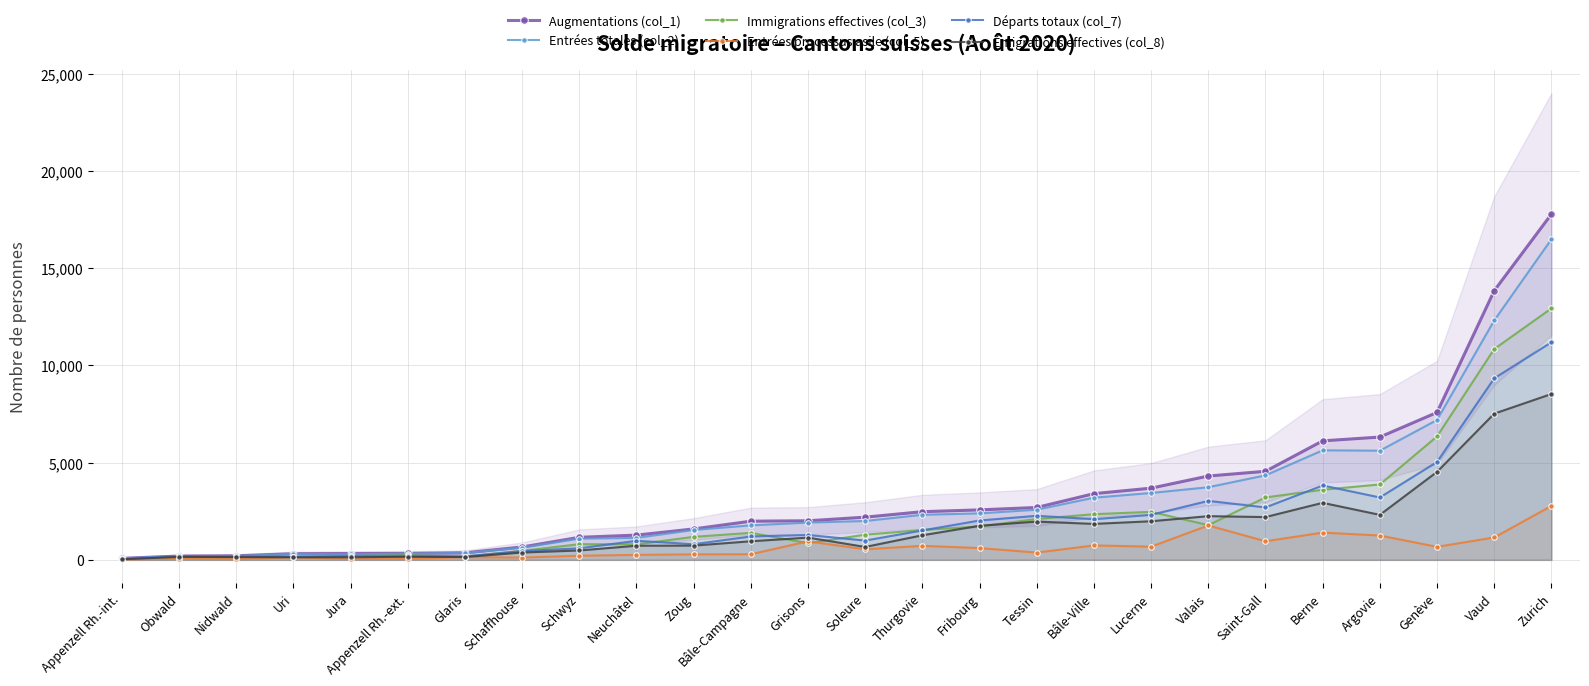

At how many categories does at least one series exceed 15759?

1